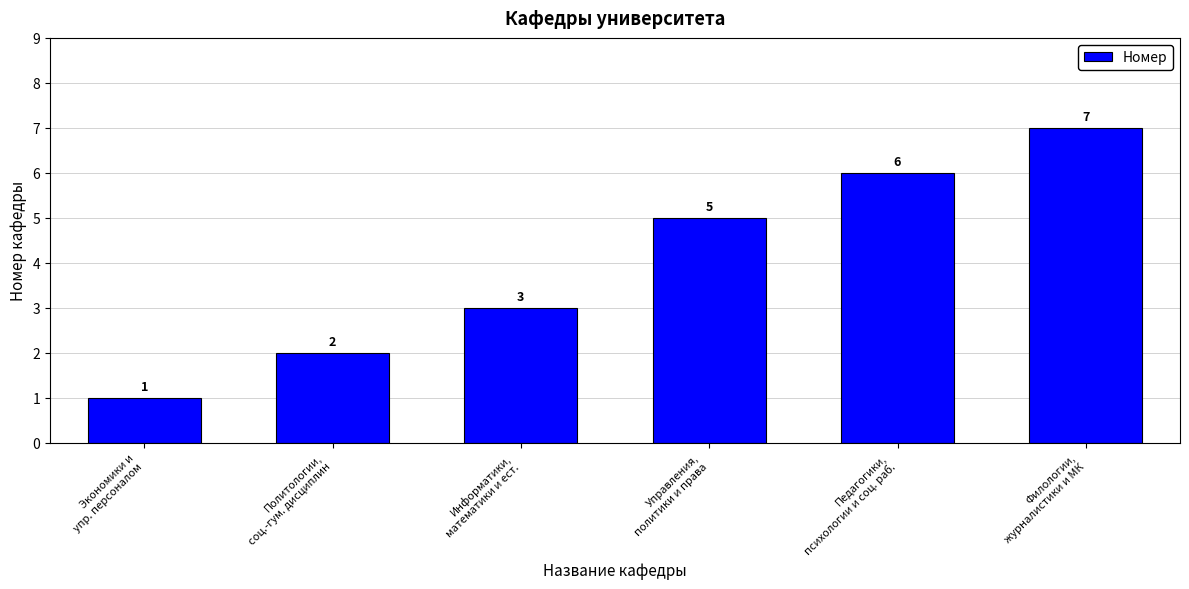

Rank the categories by value from highest to lowest.

Филологии,
журналистики и МК, Педагогики,
психологии и соц. раб., Управления,
политики и права, Информатики,
математики и ест., Политологии,
соц.-гум. дисциплин, Экономики и
упр. персоналом